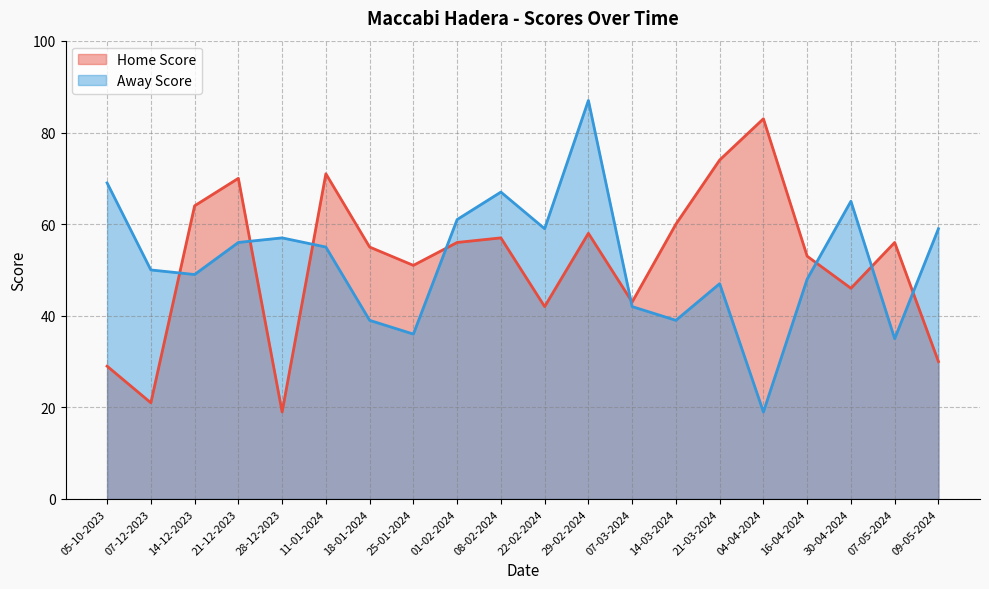

True or false: Home Score and Away Score cross at least once.

True